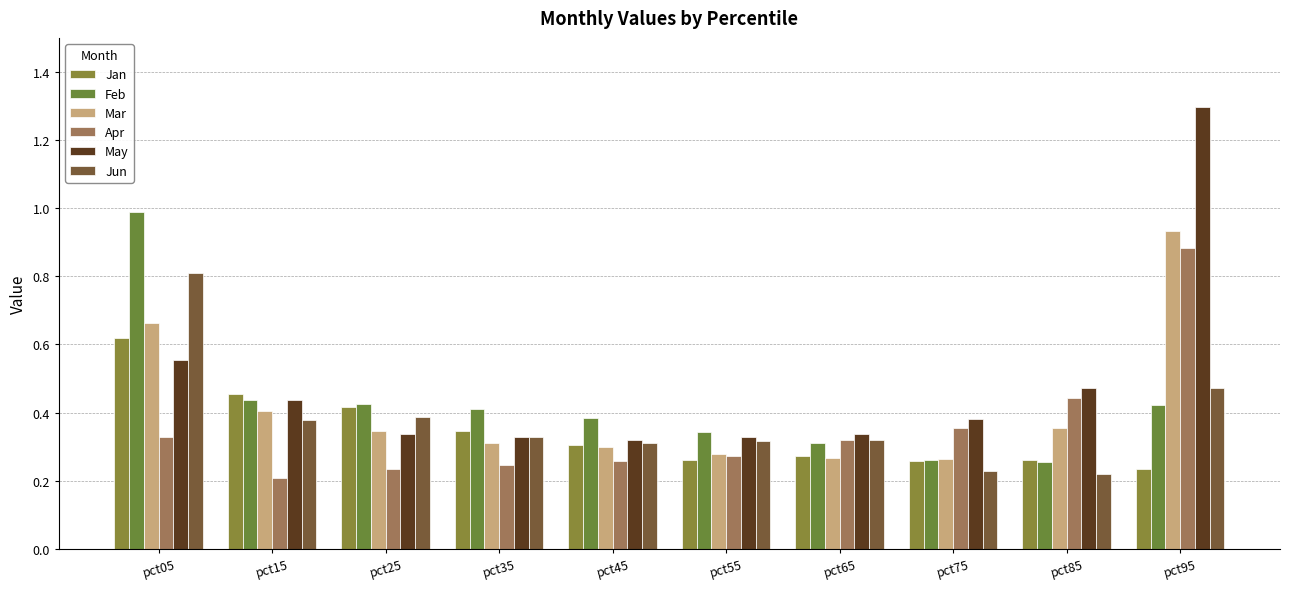

Count the Jan values in the range 0 to 1.

10